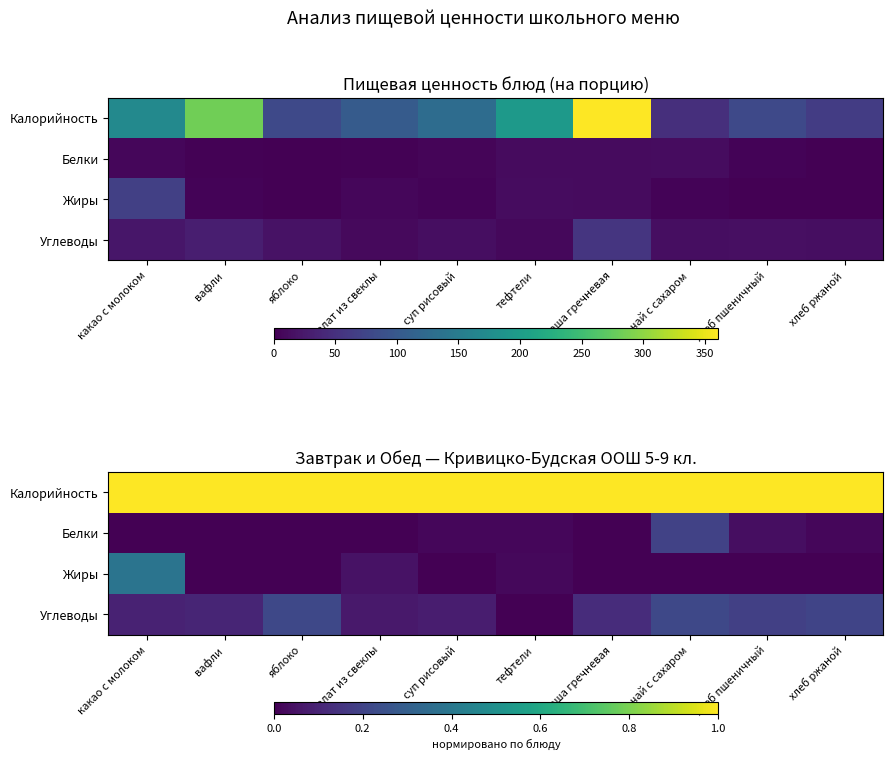

At how many categories does at least one series exceed 0?

10